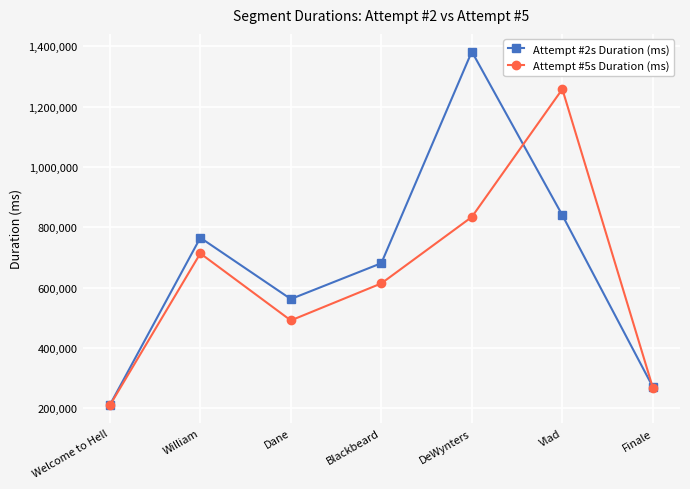

What is the spread (max minus min) of values at Welcome to Hell?

1197